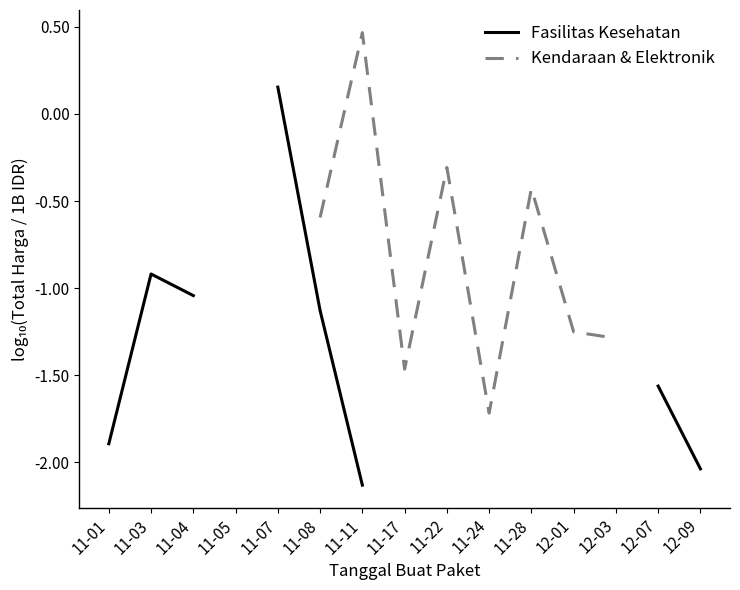

What is the label of the 13th point from the left?

12-03